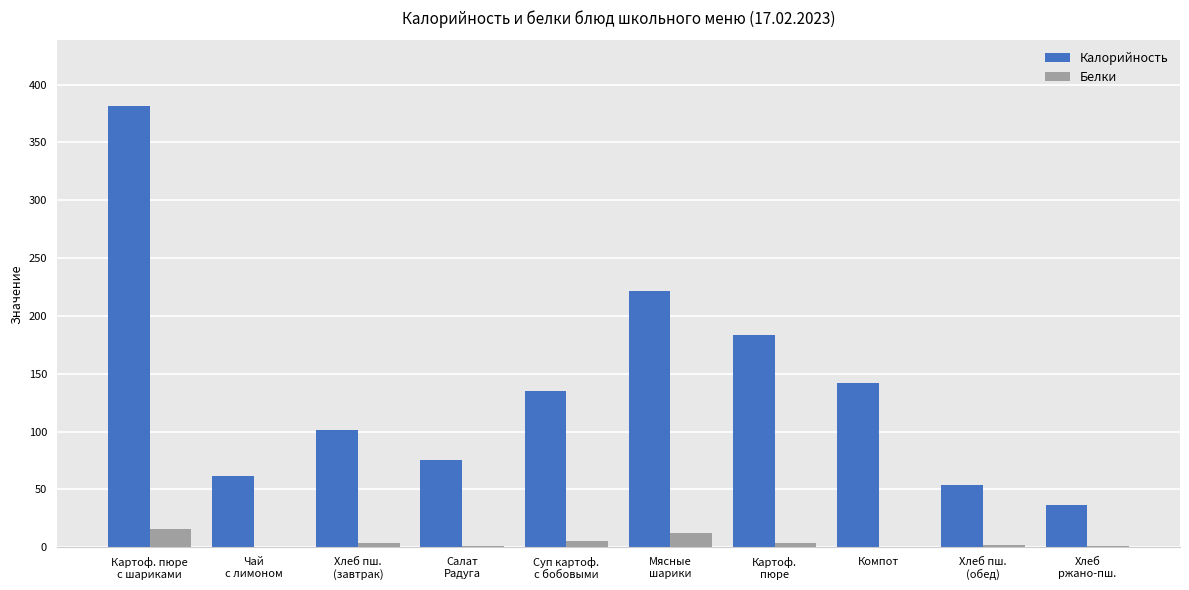

Where does the Белки series first go above 3?

Картоф. пюре
с шариками